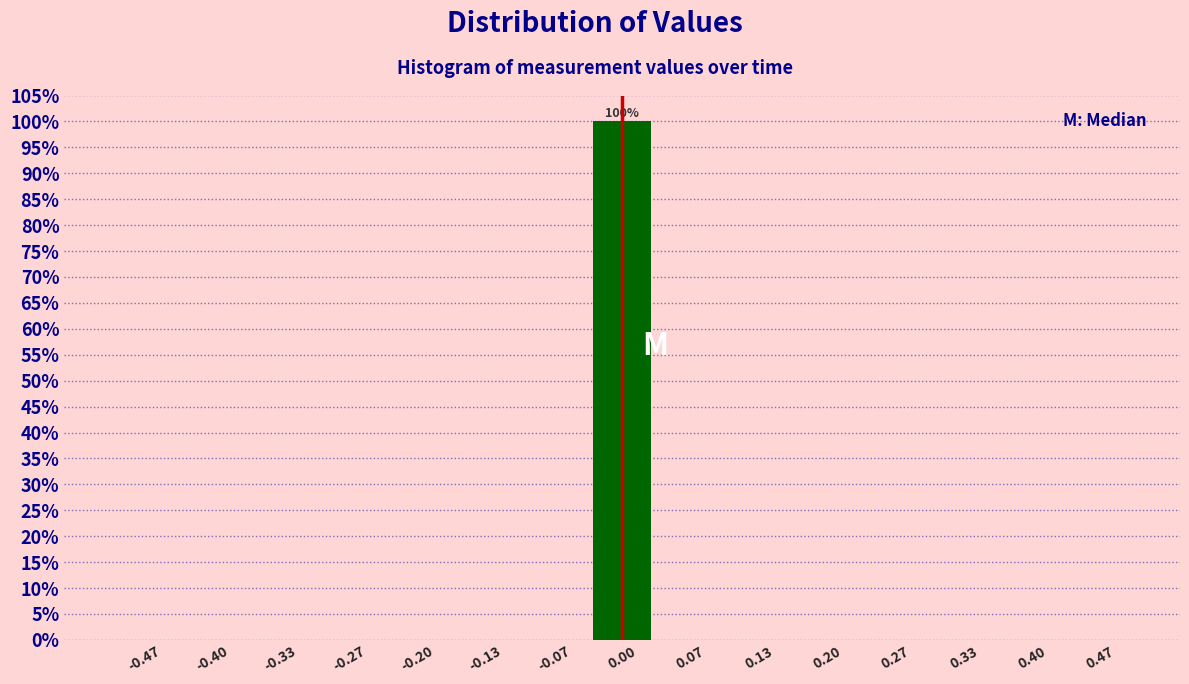

Which range on the x-axis has the tallest bar?

-0.03 to 0.03